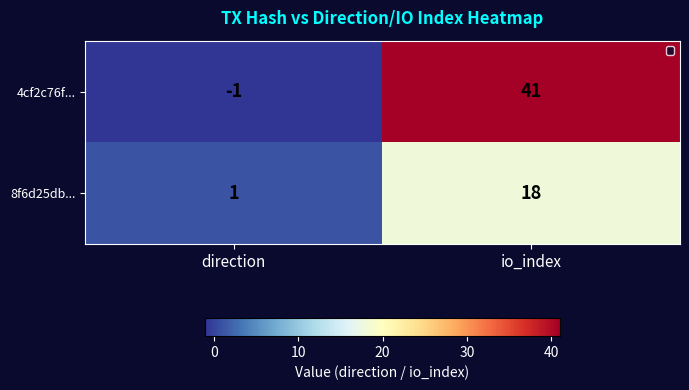

At direction, list the series in order from largest to smallest.

8f6d25db..., 4cf2c76f...